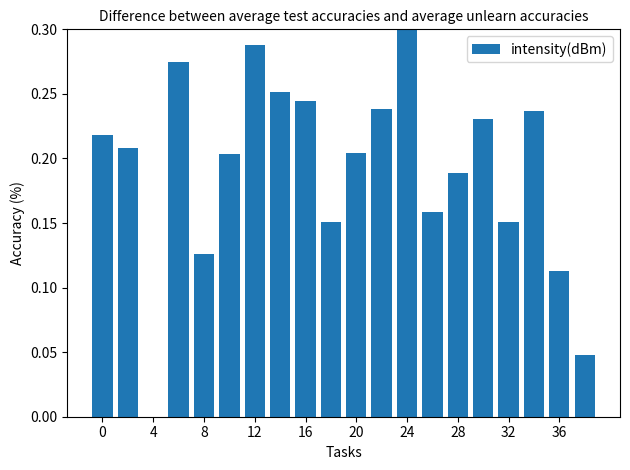

What is the sum of all values?

3.8